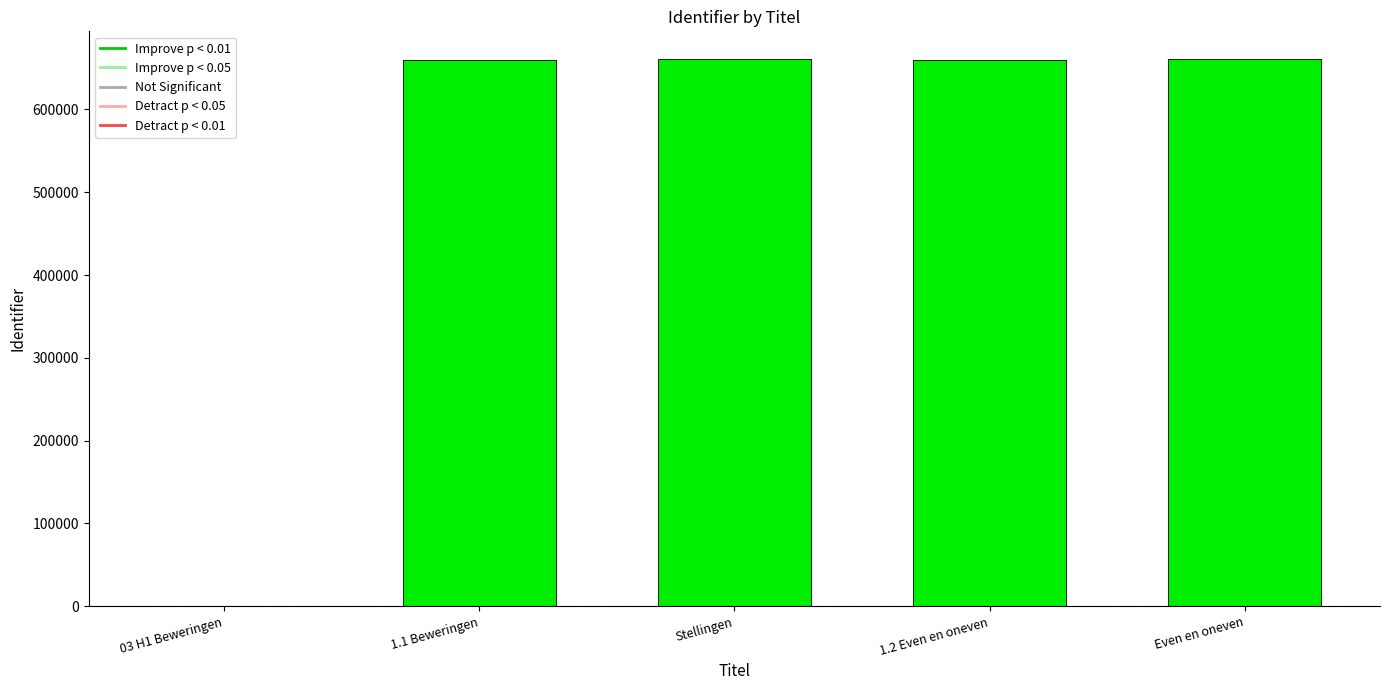

Rank the categories by value from lowest to highest.

03 H1 Beweringen, 1.1 Beweringen, 1.2 Even en oneven, Stellingen, Even en oneven